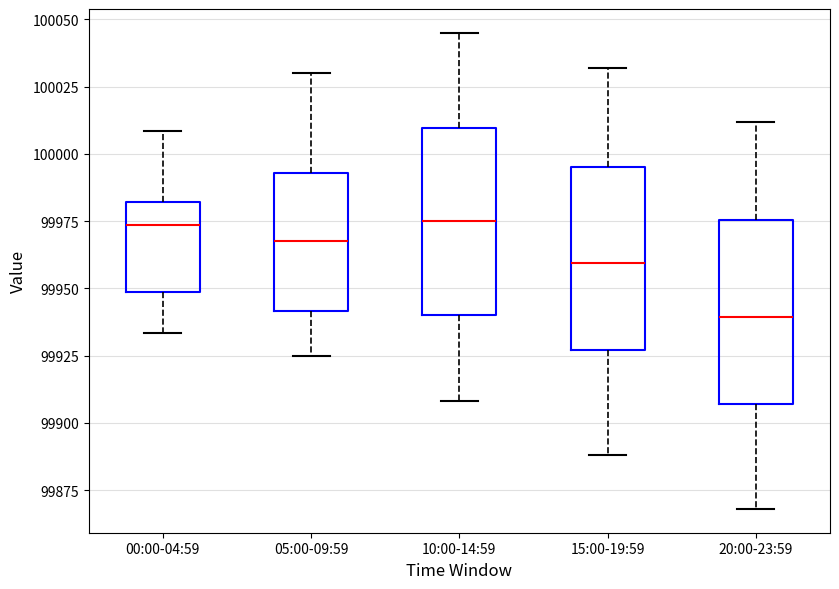

Reading left to right, transcribe this box plot: for each box, give where its median line is, the range the box spans, and where its two whiskers end, as read against the y-axis. The values are not printed on the chart, so give them approximately, as read against the axis.

00:00-04:59: median 99975, box 99950 to 99980, whiskers 99935 to 100010
05:00-09:59: median 99970, box 99940 to 99995, whiskers 99925 to 100030
10:00-14:59: median 99975, box 99940 to 100010, whiskers 99910 to 100045
15:00-19:59: median 99960, box 99925 to 99995, whiskers 99890 to 100030
20:00-23:59: median 99940, box 99905 to 99975, whiskers 99870 to 100010